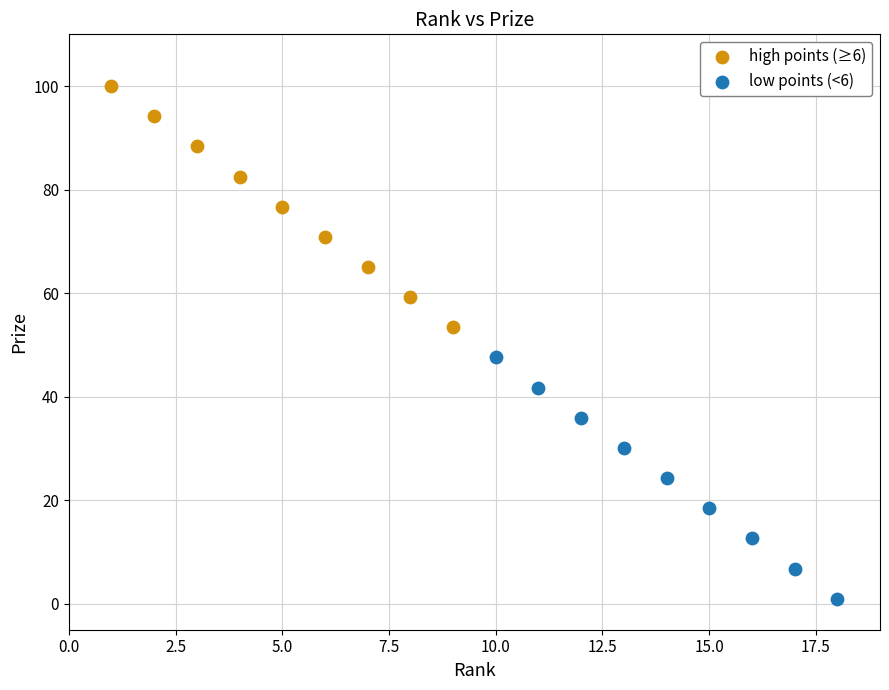

Which series reaches the maximum Y coordinate?

high points (≥6)